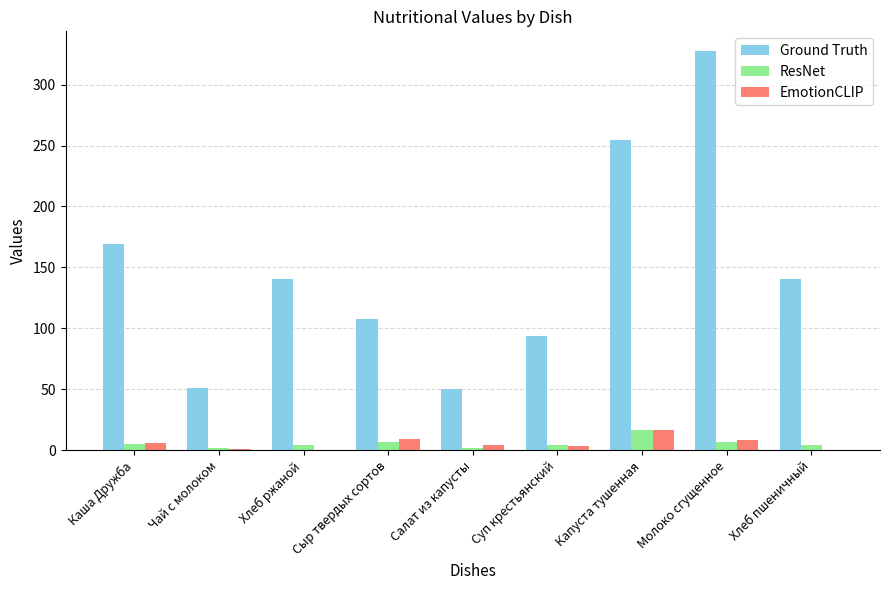

Which series changed the most between Хлеб ржаной and Суп крестьянский?

Ground Truth